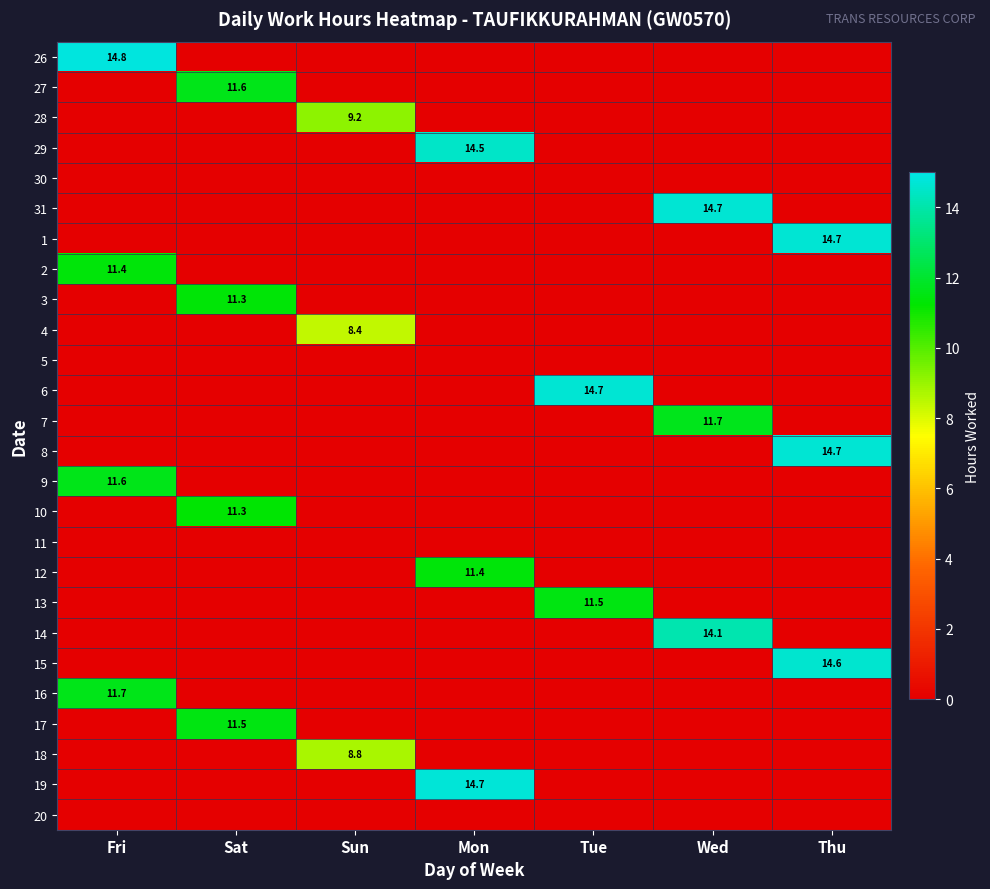

Is it true that 28 equals 6.4 at Tue?

False